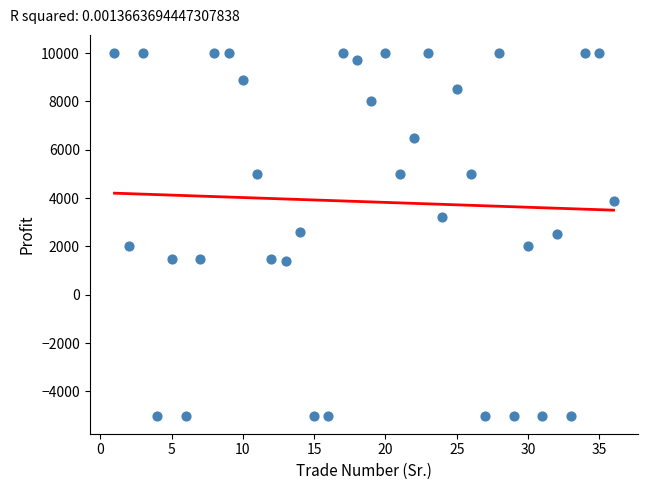

What is the range of Y values (max minus min)?

15000